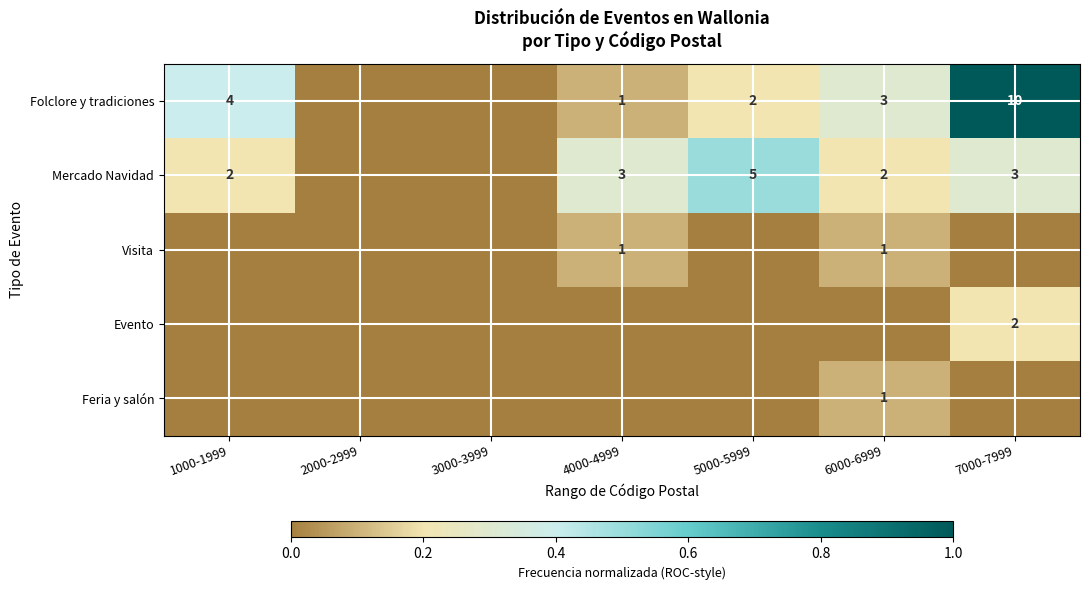

The Mercado Navidad series shows 3 at 4000-4999. True or false?

True